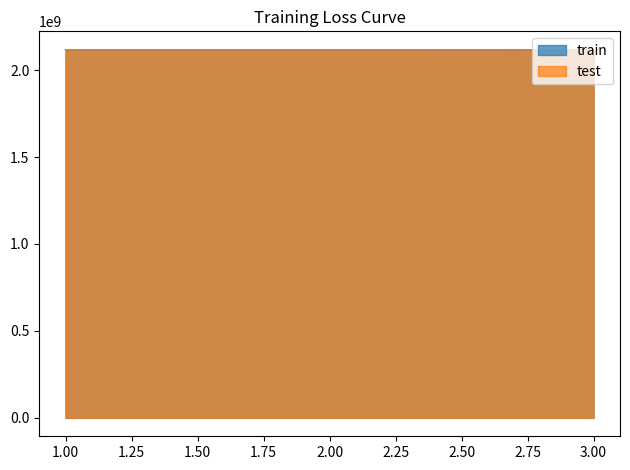

What is the value of the test point at the 3rd from the left?

2116342238